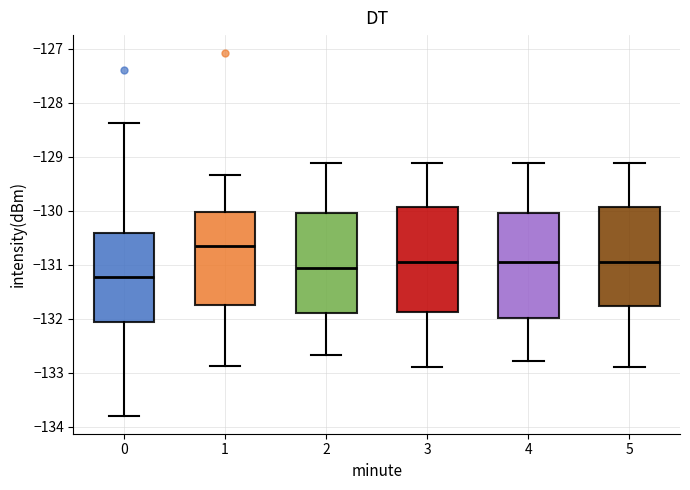

Reading left to right, read every box against the y-axis: the position of its median line, the range the box covers, and the ends of its whiskers. The values are not printed on the chart, so give them approximately, as read against the axis.

0: median -131.2, box -132.1 to -130.4, whiskers -133.8 to -128.4
1: median -130.7, box -131.8 to -130.0, whiskers -132.9 to -129.3
2: median -131.1, box -131.9 to -130.0, whiskers -132.7 to -129.1
3: median -131.0, box -131.9 to -129.9, whiskers -132.9 to -129.1
4: median -131.0, box -132.0 to -130.0, whiskers -132.8 to -129.1
5: median -131.0, box -131.8 to -129.9, whiskers -132.9 to -129.1